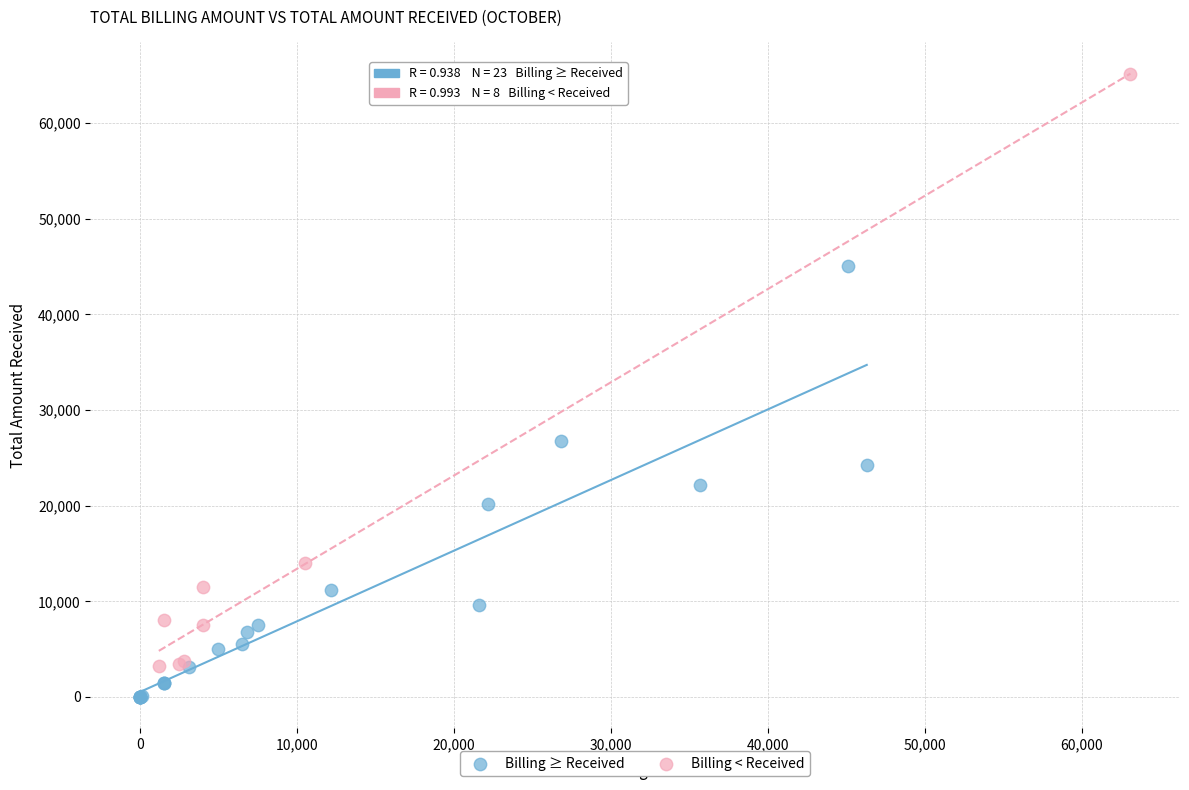

Which series has the widest spread of Y values?

Billing < Received